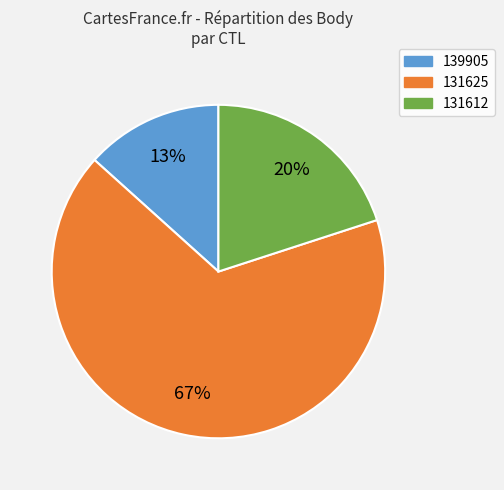

Rank the categories by value from lowest to highest.

139905, 131612, 131625